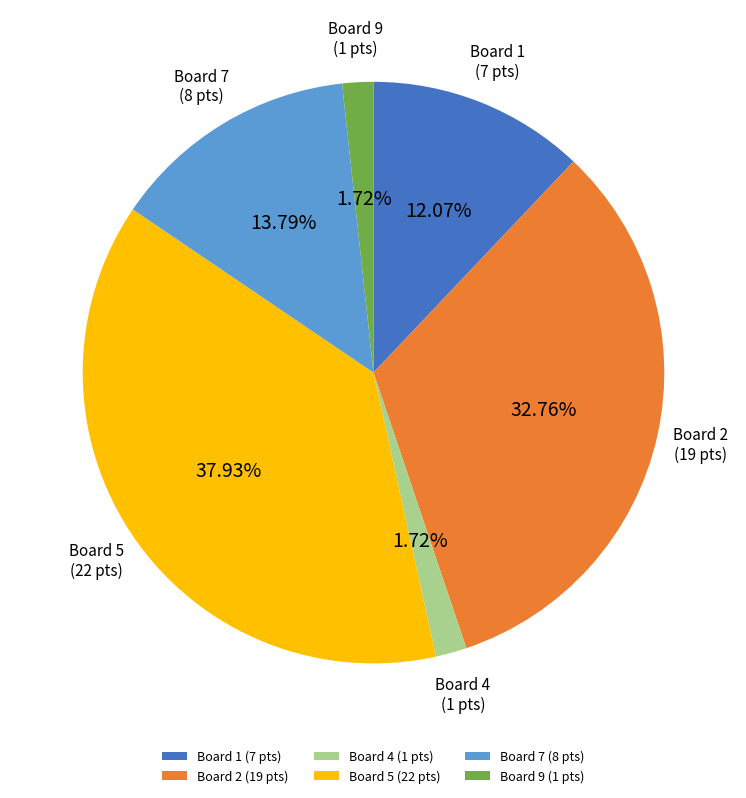

Combined, do Board 9 (1 pts) and Board 1 (7 pts) account for over 50%?

No